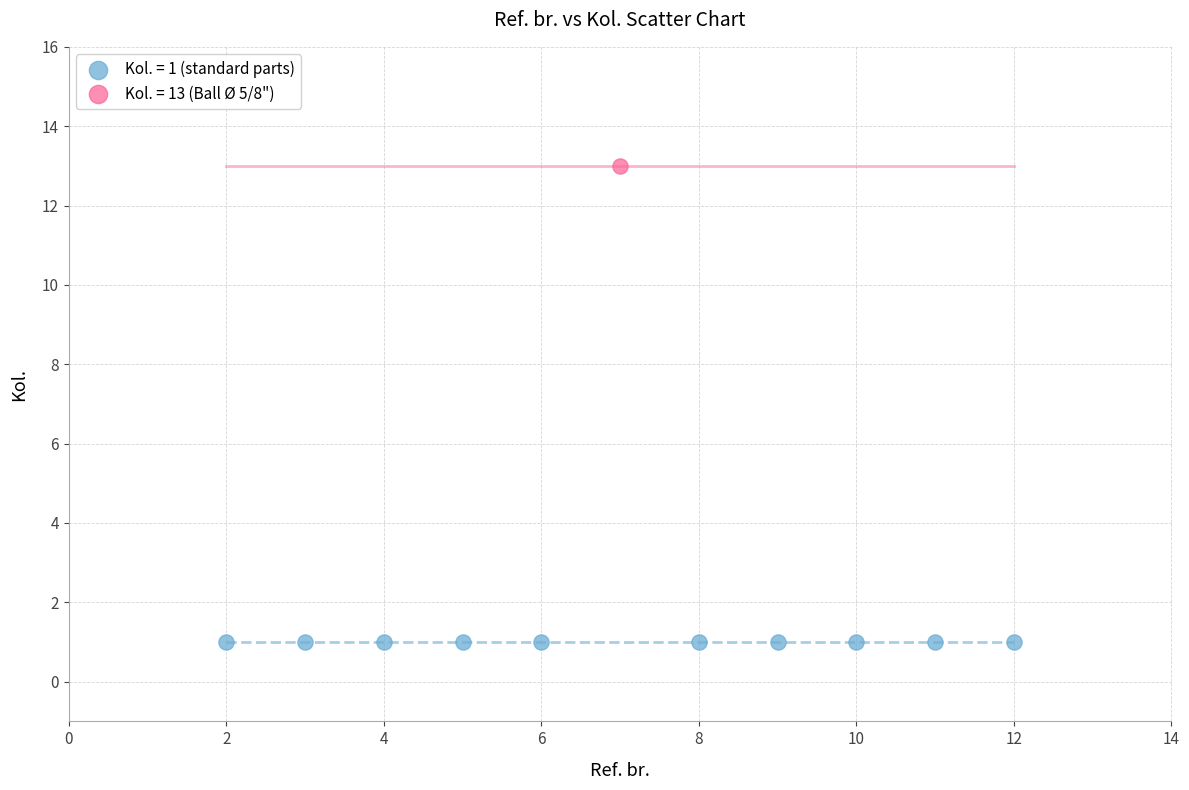

Which series contains the lowest Y value?

Kol. = 1 (standard parts)